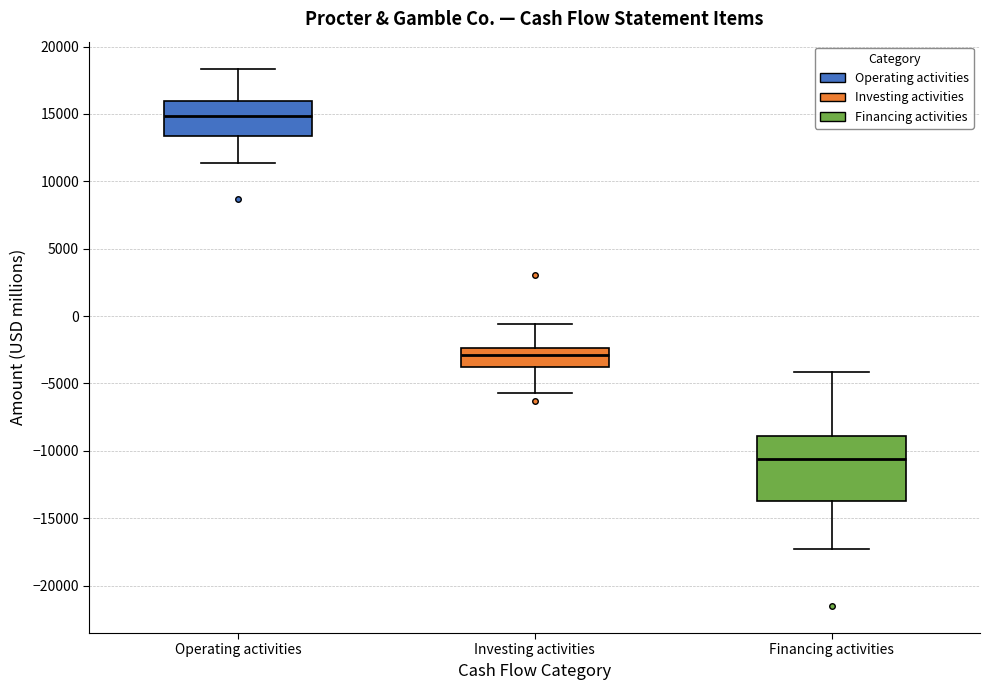

Reading left to right, read every box against the y-axis: the position of its median line, the range the box covers, and the ends of its whiskers. The values are not printed on the chart, so give them approximately, as read against the axis.

Operating activities: median 15000, box 13500 to 16000, whiskers 11500 to 18500
Investing activities: median -3000, box -4000 to -2500, whiskers -5500 to -500
Financing activities: median -10500, box -13500 to -9000, whiskers -17500 to -4000